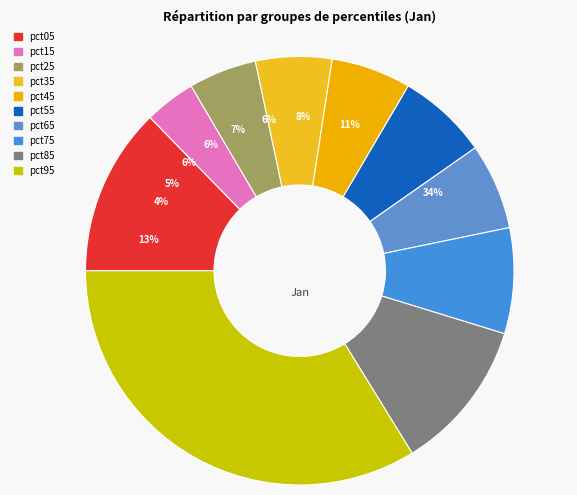

Does pct55 represent more than half of the total?

No